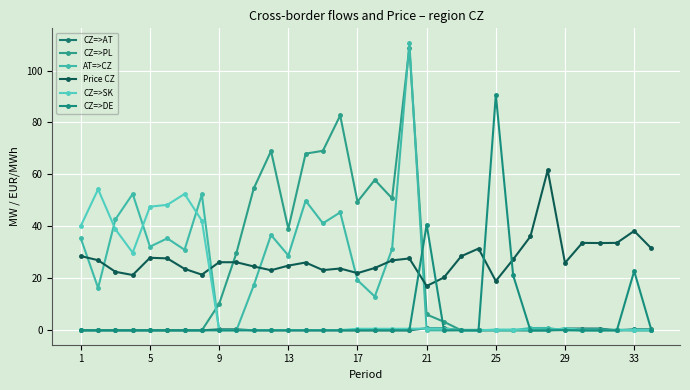

Does the chart have visible grid lines?

Yes